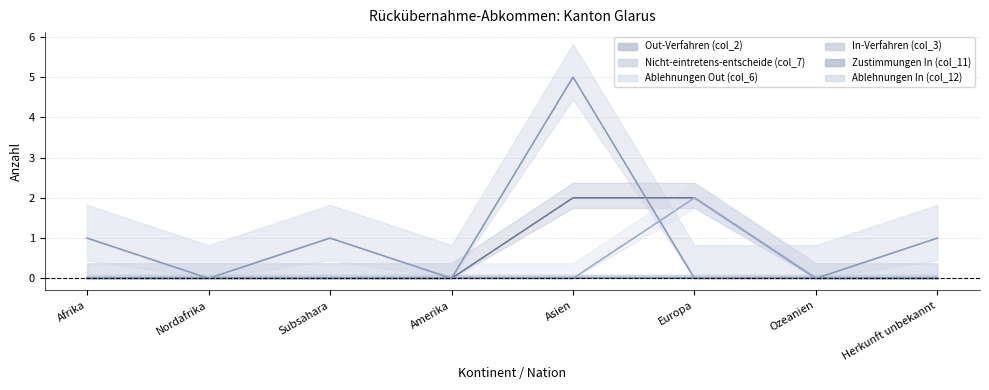

The value of Out-Verfahren (col_2) at Amerika is -1. True or false?

False